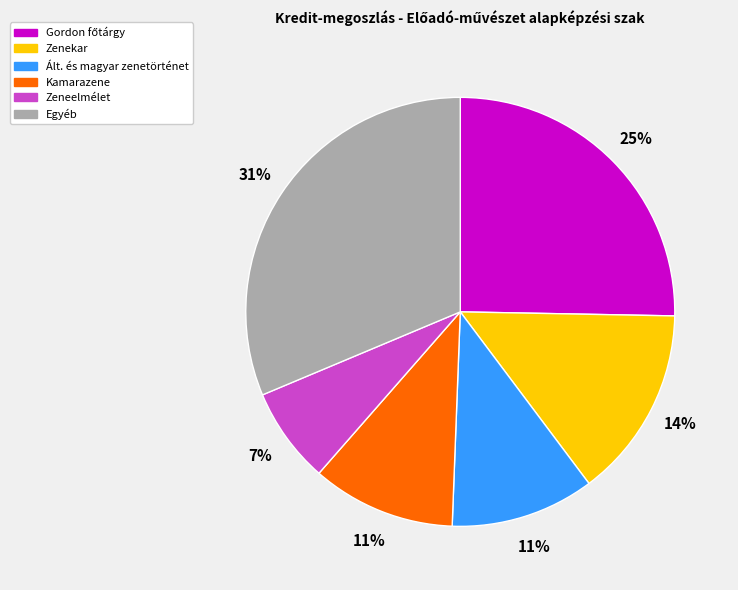

Is it true that Zeneelmélet is 7% of the pie?

True